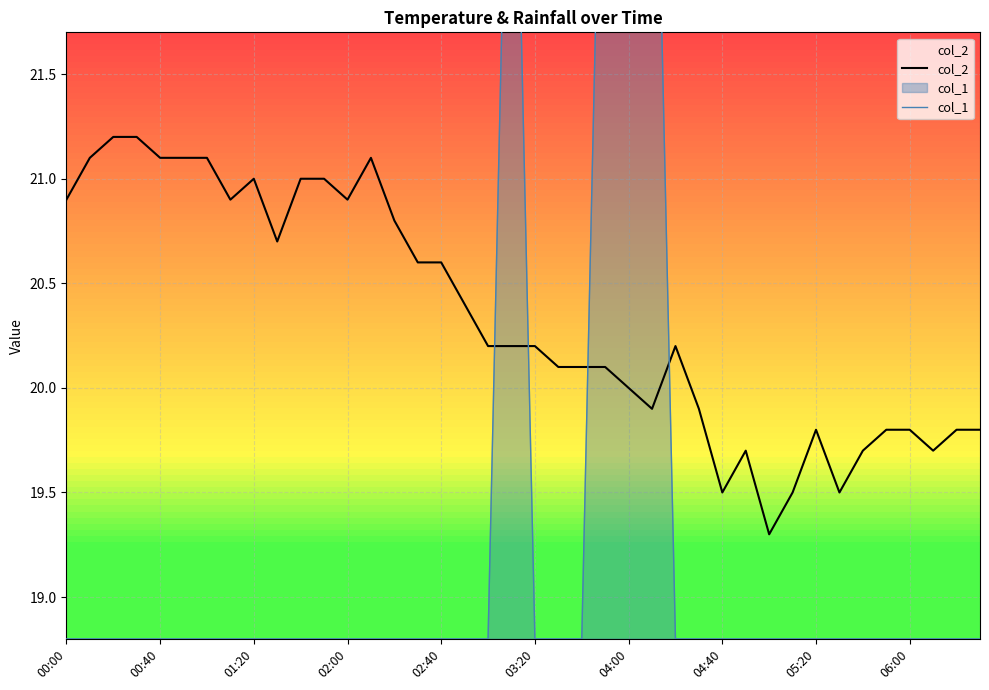

After their last crossing, which series has the higher values: col_1 or col_2?

col_2